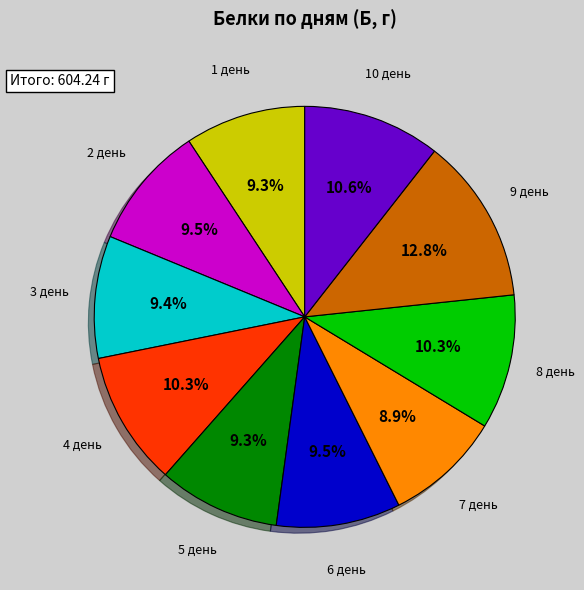

Does any single category account for the majority?

No